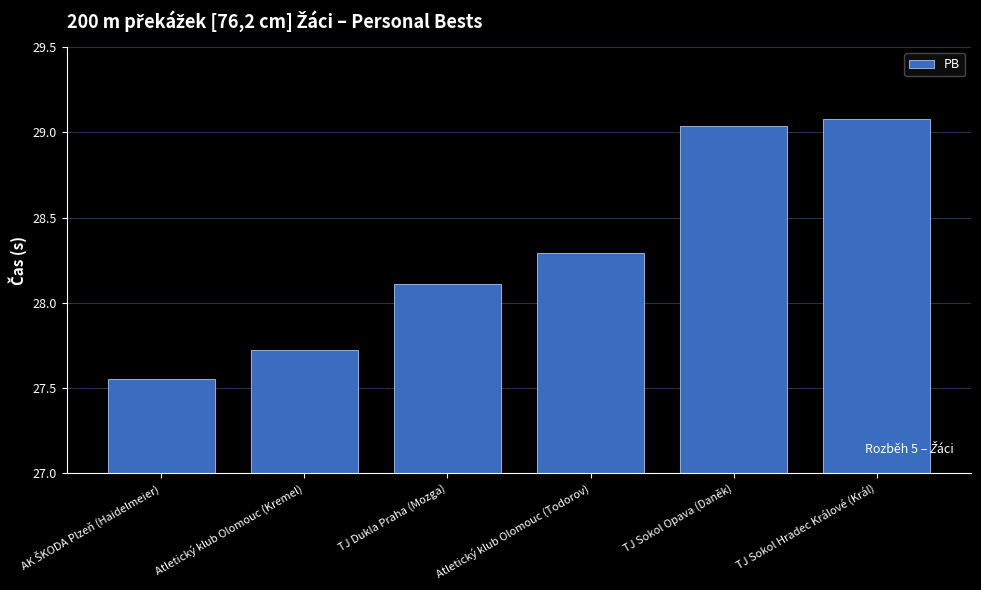

What is the greatest value displayed?

29.1